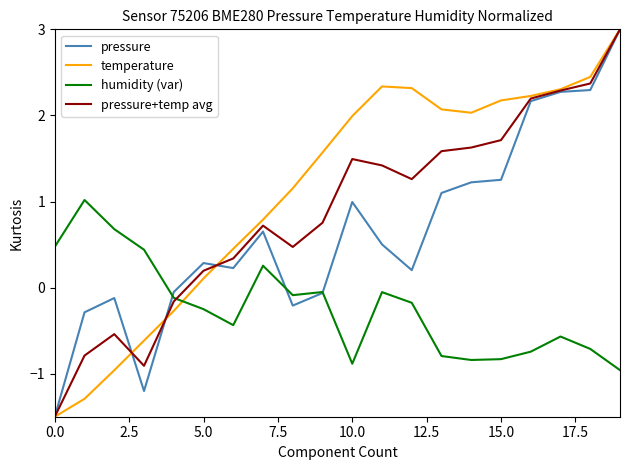

True or false: humidity (var) and temperature cross at least once.

True